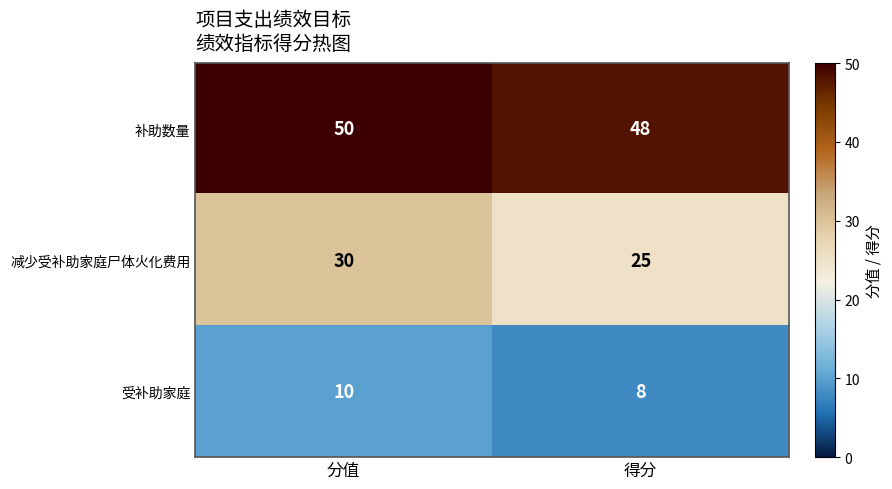

What is the total value across all series at 分值?

90